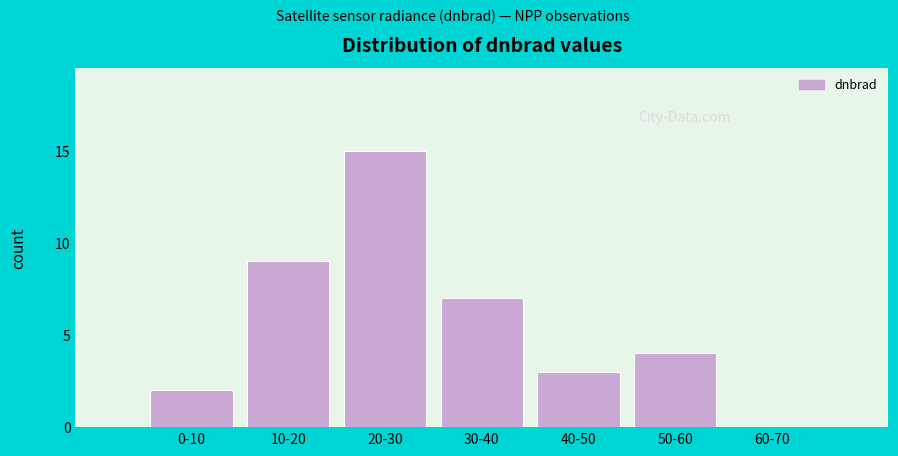

Reading left to right, extract all data points from this chart.

0-10=2	10-20=9	20-30=15	30-40=7	40-50=3	50-60=4	60-70=0